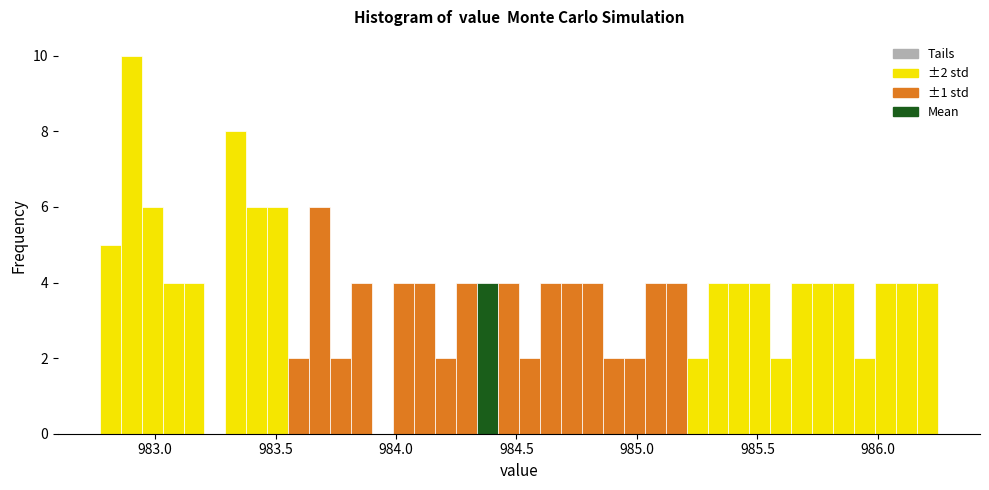

Around what value on the x-axis is the tallest bar? Give the approximate position of its centre, as read against the axis.

982.90